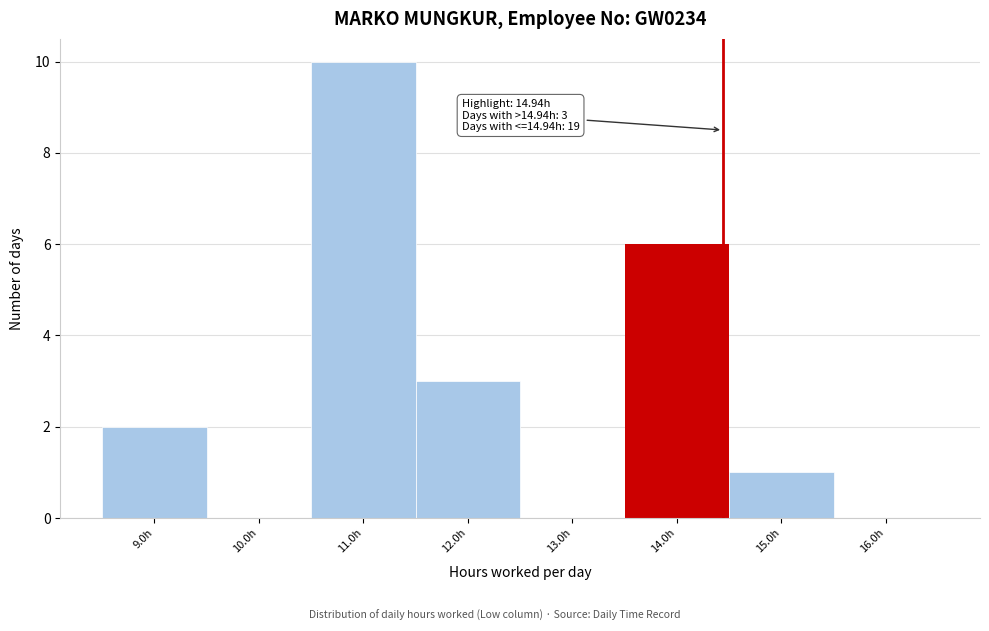

Reading left to right, extract all data points from this chart.

9.0h=2	10.0h=0	11.0h=10	12.0h=3	13.0h=0	14.0h=6	15.0h=1	16.0h=0